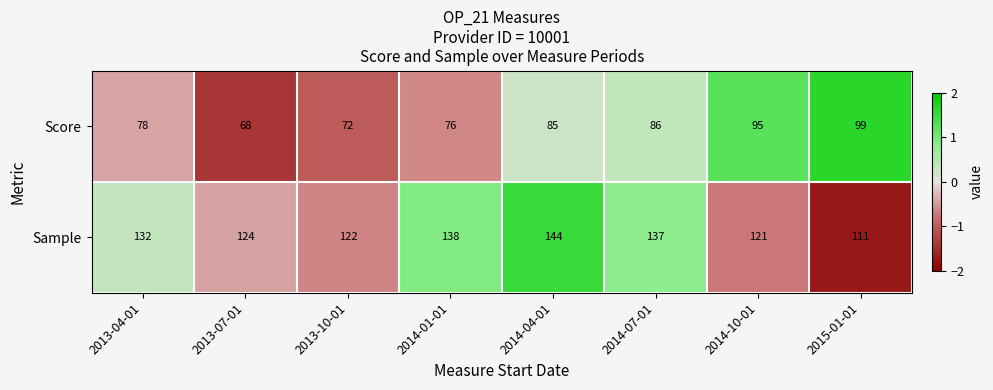

Where is Score nearest to the value 83?

2014-04-01